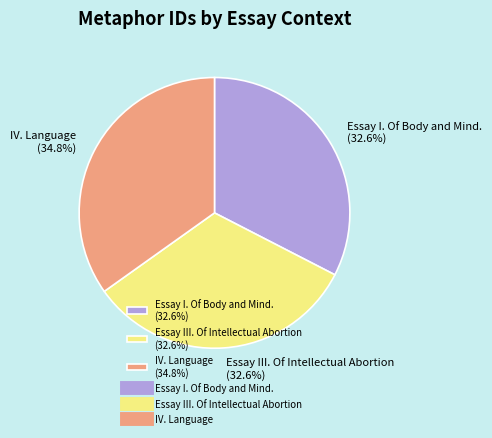

What is the ratio of the value at Essay I. Of Body and Mind. (32.6%) to the value at Essay III. Of Intellectual Abortion (32.6%)?

1.0